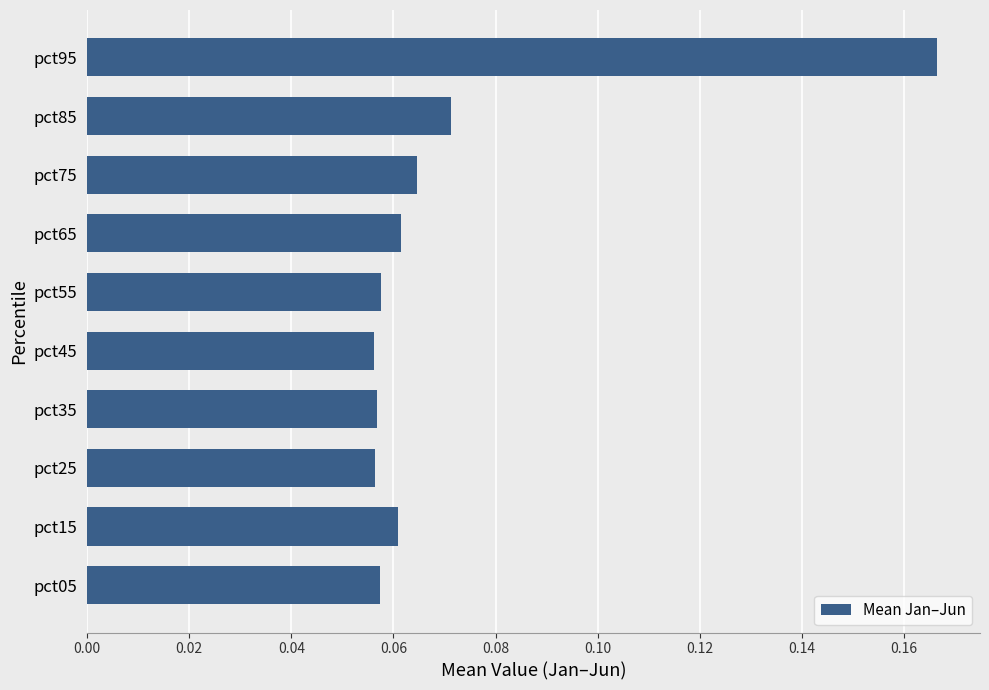

Which has a higher value, pct95 or pct25?

pct95